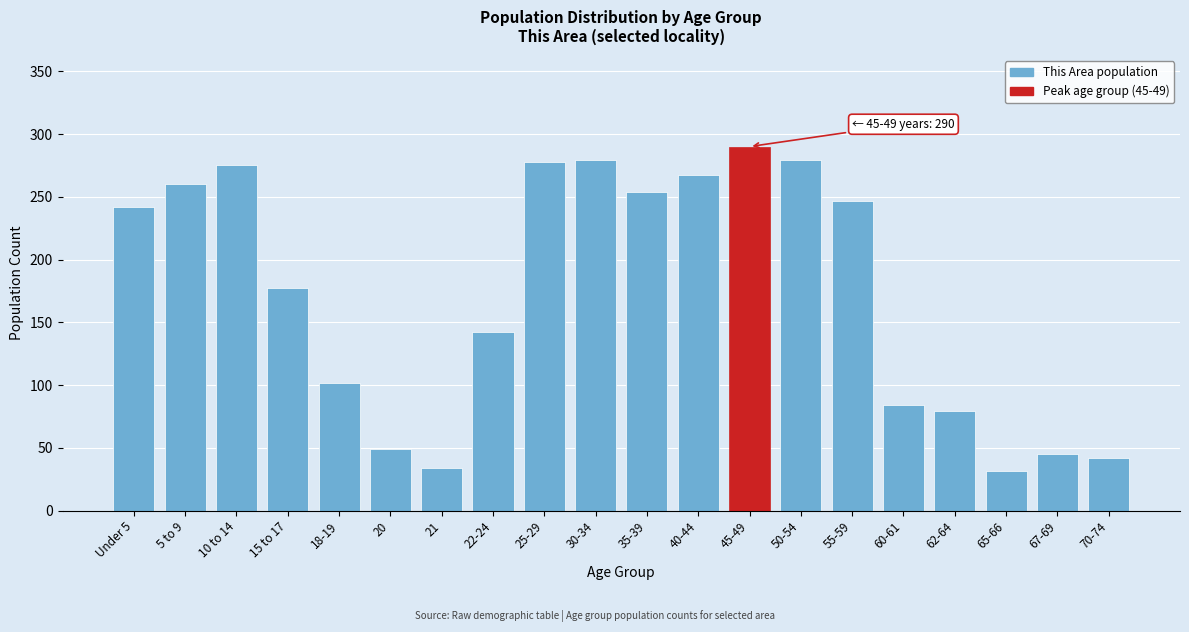

What is the label of the 17th bar from the right?

15 to 17